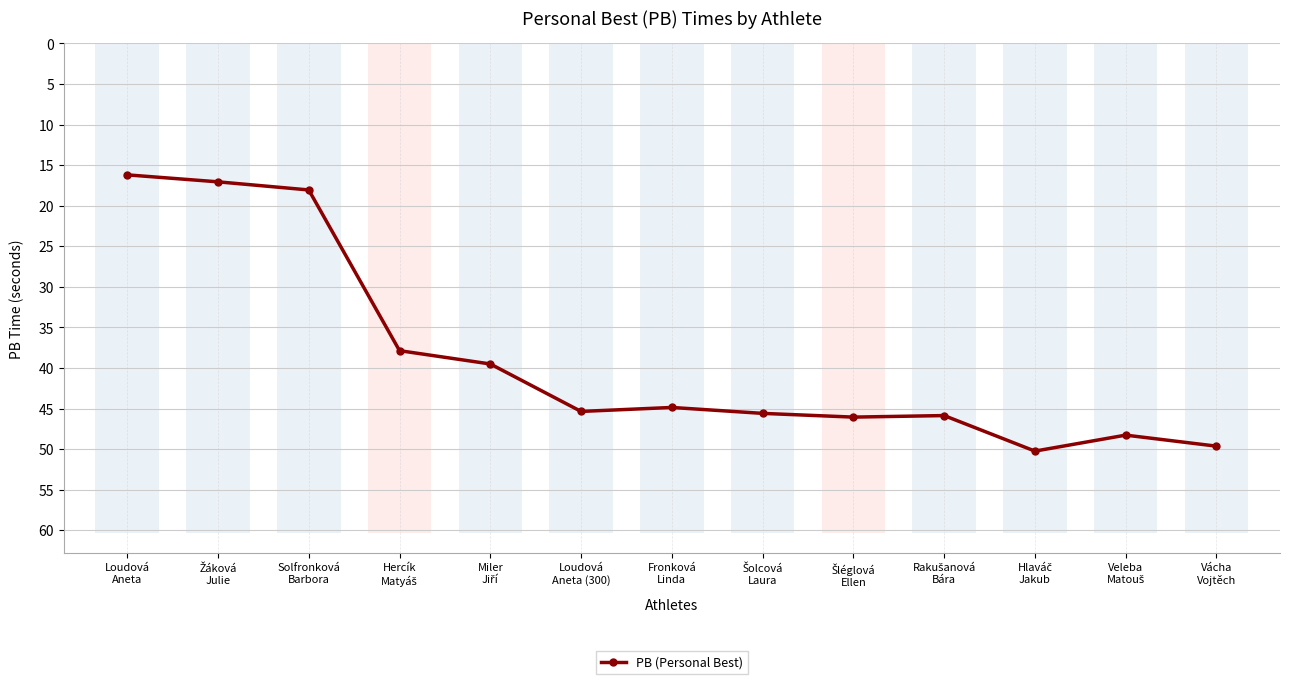

What is the difference between the maximum and minimum values?

34.0